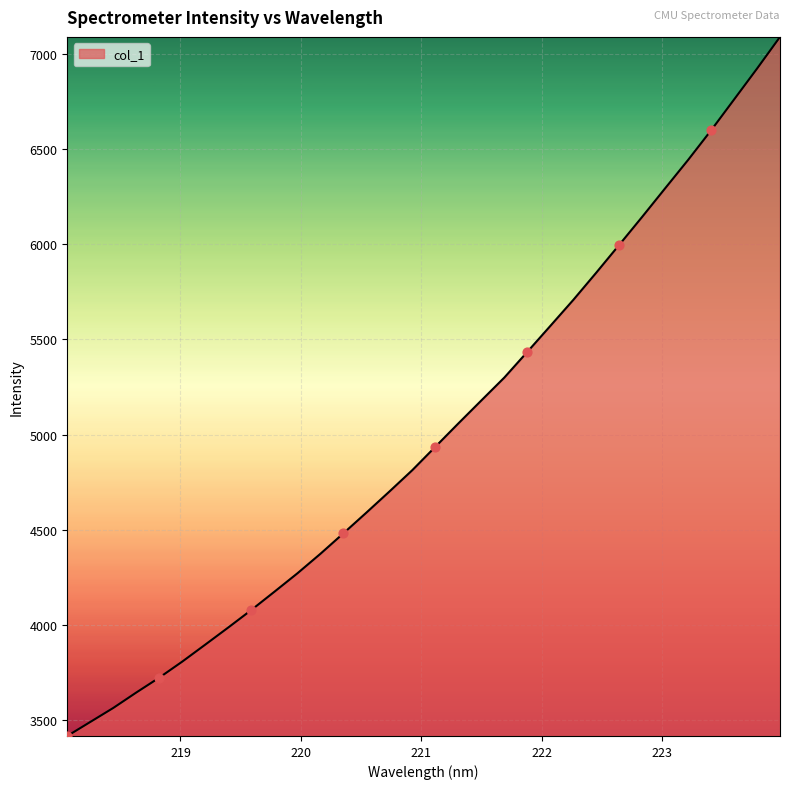

What is the greatest value displayed?

7091.2